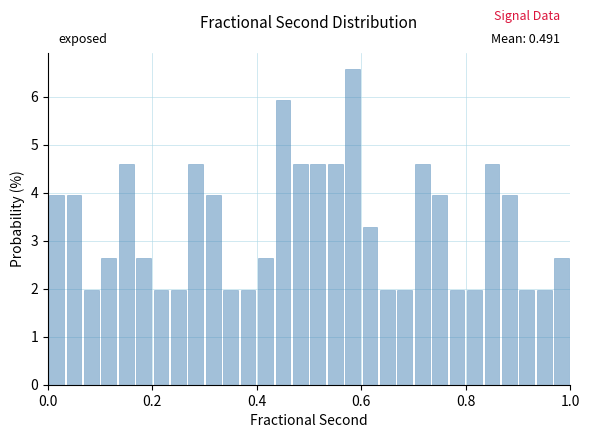

Read against the x-axis, roughly where is the centre of the tallest bar?

0.58